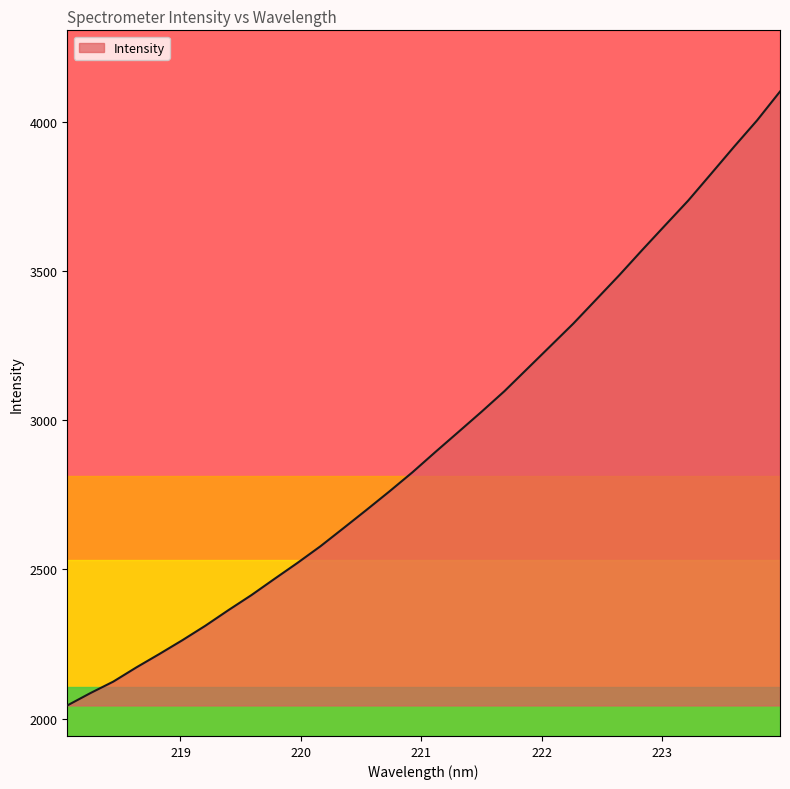

Where does the data first go above 2892?

221.1174